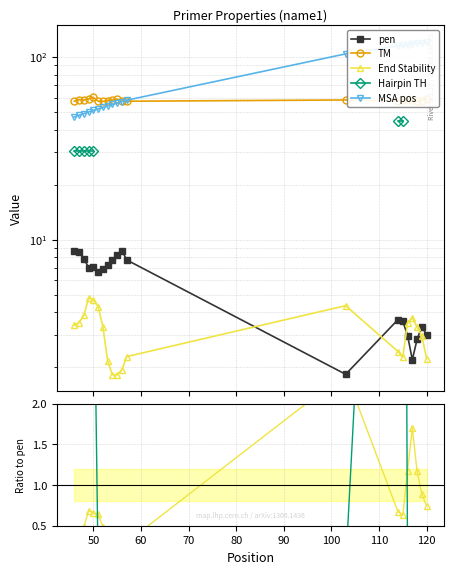

How many interior local peaks does the pen series have?

4